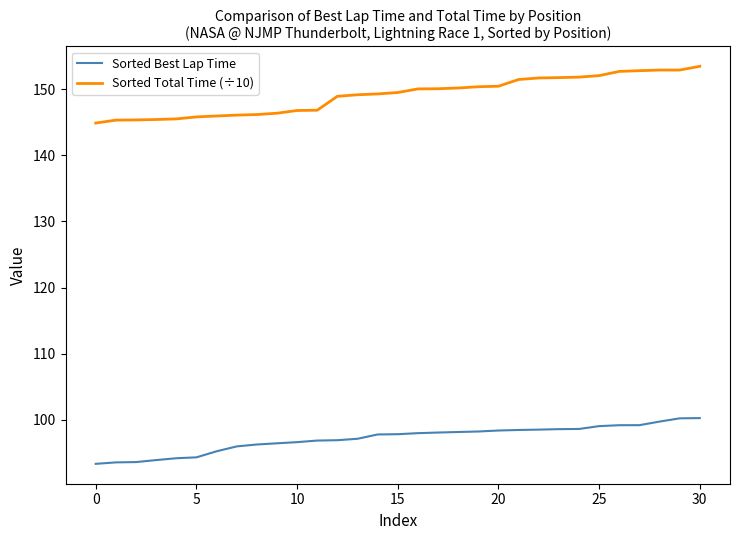

True or false: Sorted Best Lap Time and Sorted Total Time (÷10) intersect in this chart.

False